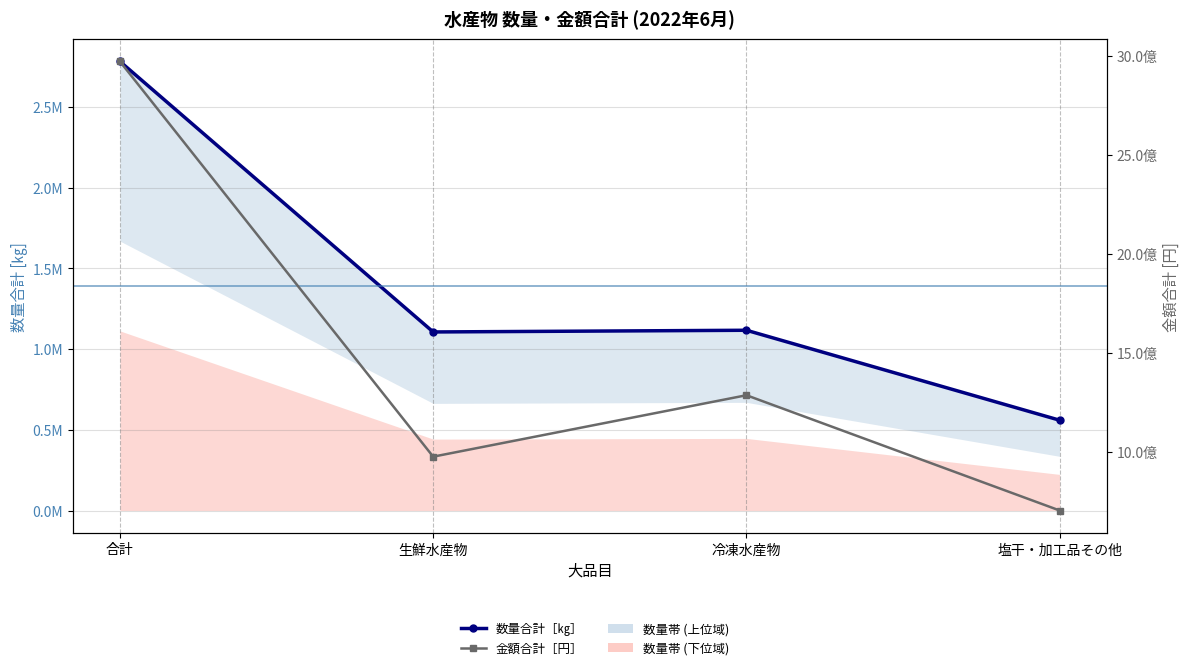

What is the approximate value of 数量合計［㎏］ at 生鮮水産物?

1105909